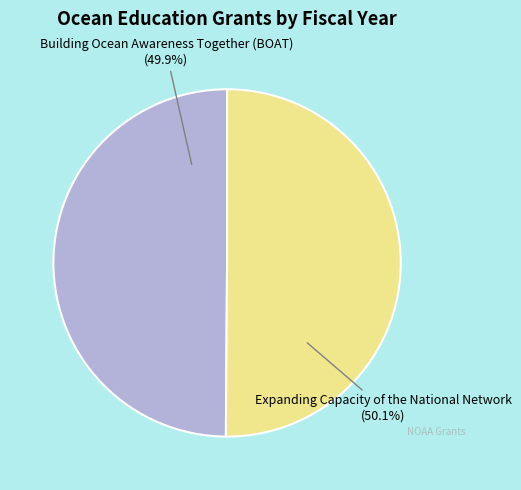

Approximately how many times larger is the value at Expanding Capacity of the National Network compared to Building Ocean Awareness Together (BOAT)?

1.0